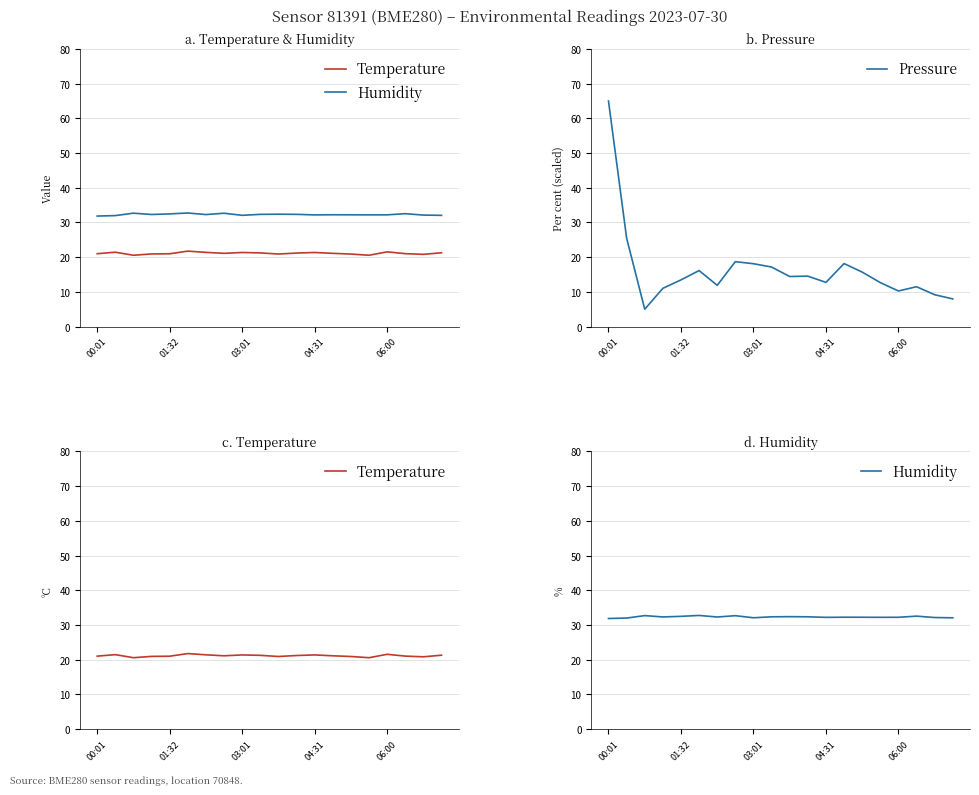

How many data points in Temperature are above 21?

12